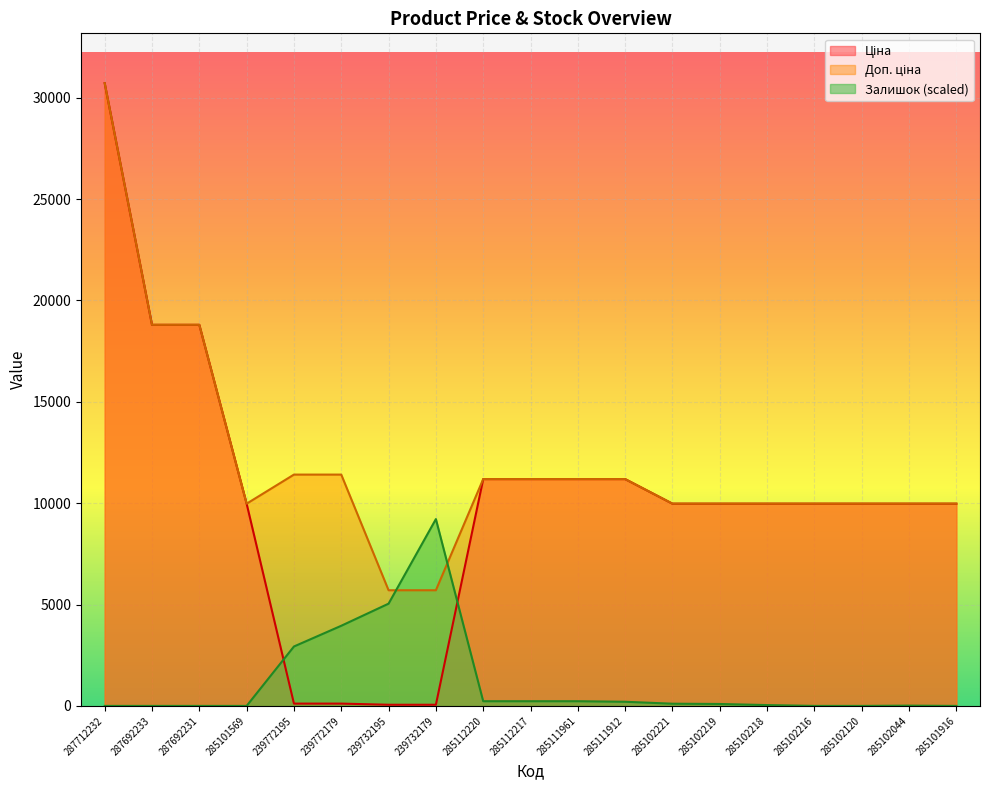

What is the sum of all Доп. ціна values?

227093.3